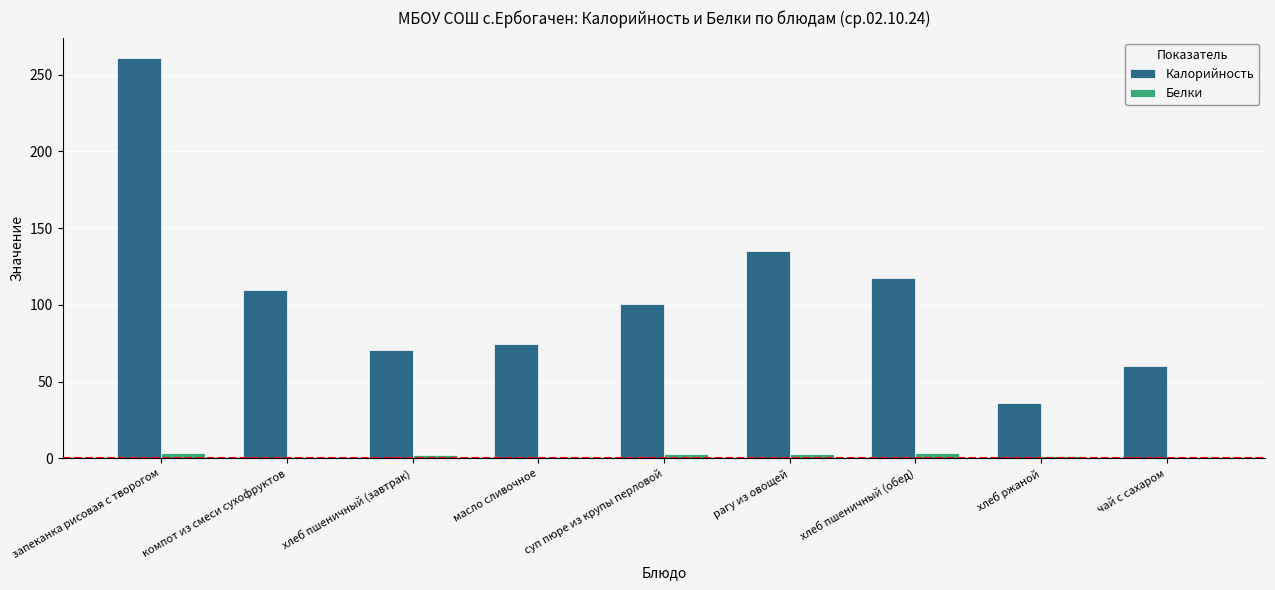

The value of Калорийность at хлеб пшеничный (завтрак) is 31.6. True or false?

False